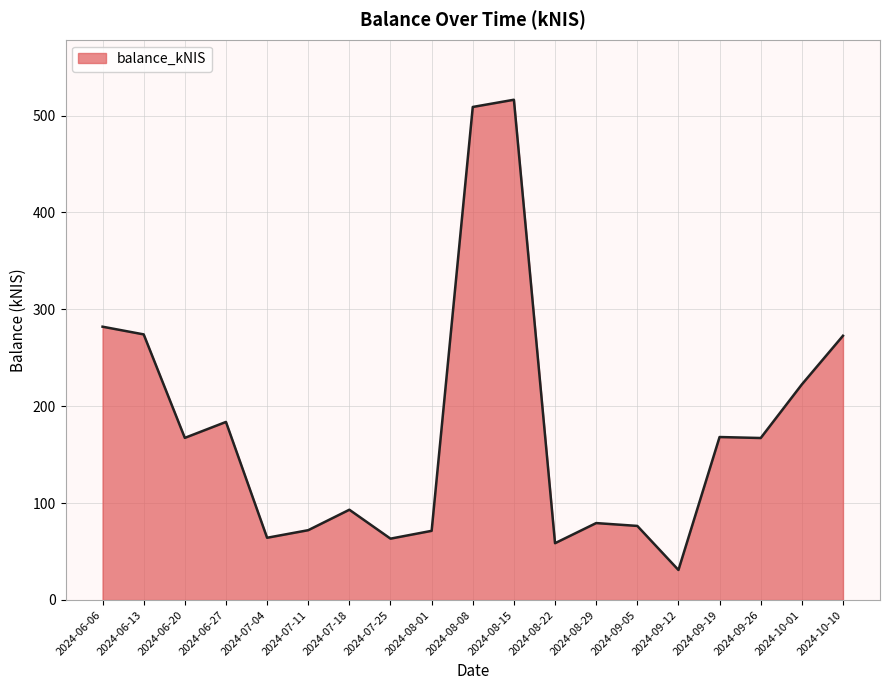

What is the maximum value shown in the chart?

516.3